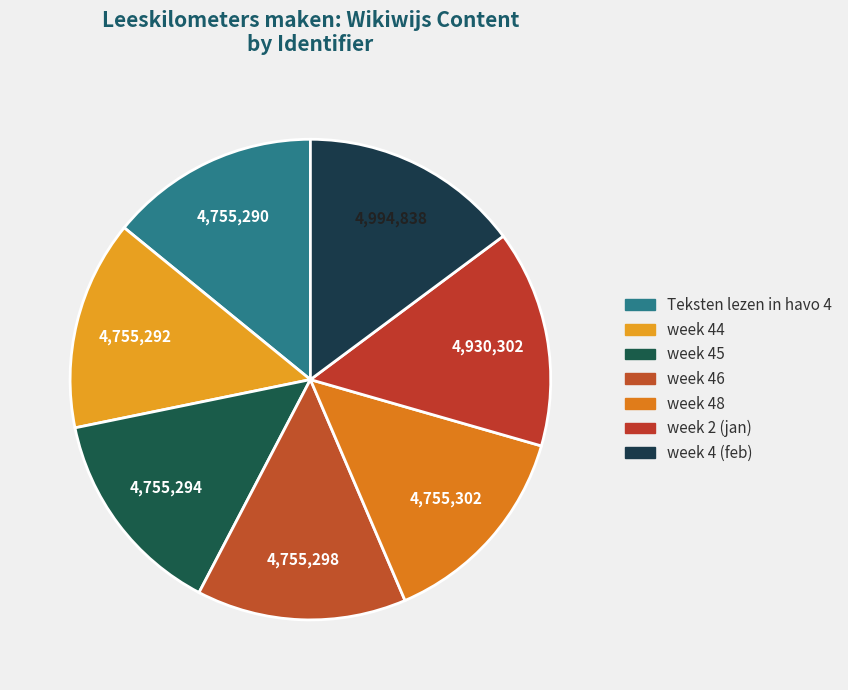

Is there any slice that represents more than half of the pie?

No